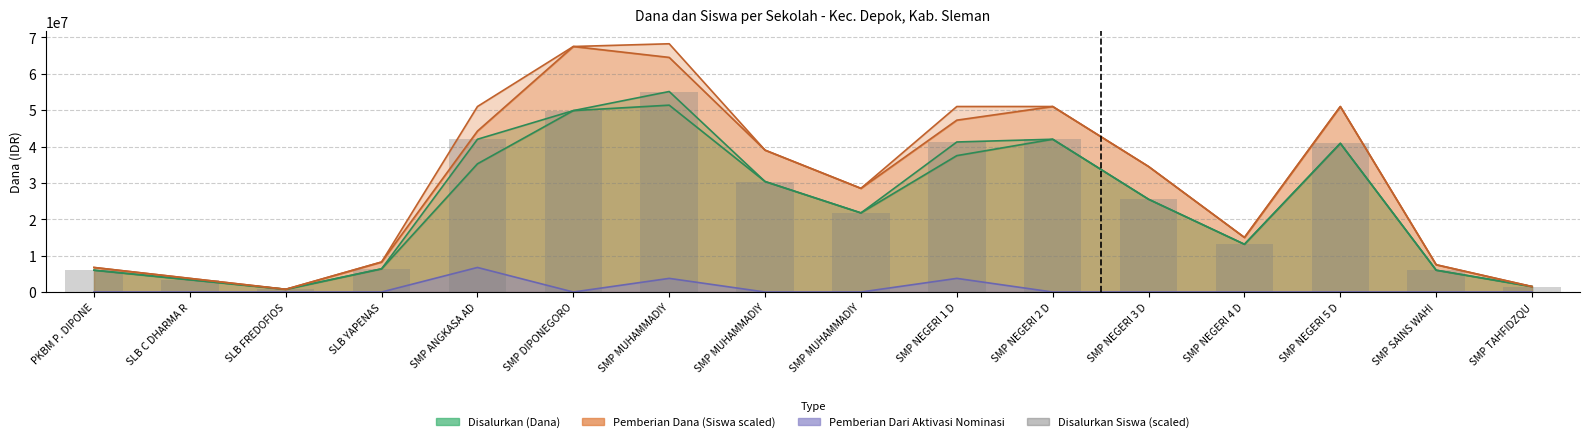

Rank the categories by value from lowest to highest.

SLB FREDOFIOS, SMP TAHFIDZQU, SLB C DHARMA R, PKBM P. DIPONE, SMP SAINS WAHI, SLB YAPENAS, SMP NEGERI 4 D, SMP MUHAMMADIY, SMP NEGERI 3 D, SMP MUHAMMADIY, SMP NEGERI 5 D, SMP NEGERI 1 D, SMP ANGKASA AD, SMP NEGERI 2 D, SMP DIPONEGORO, SMP MUHAMMADIY